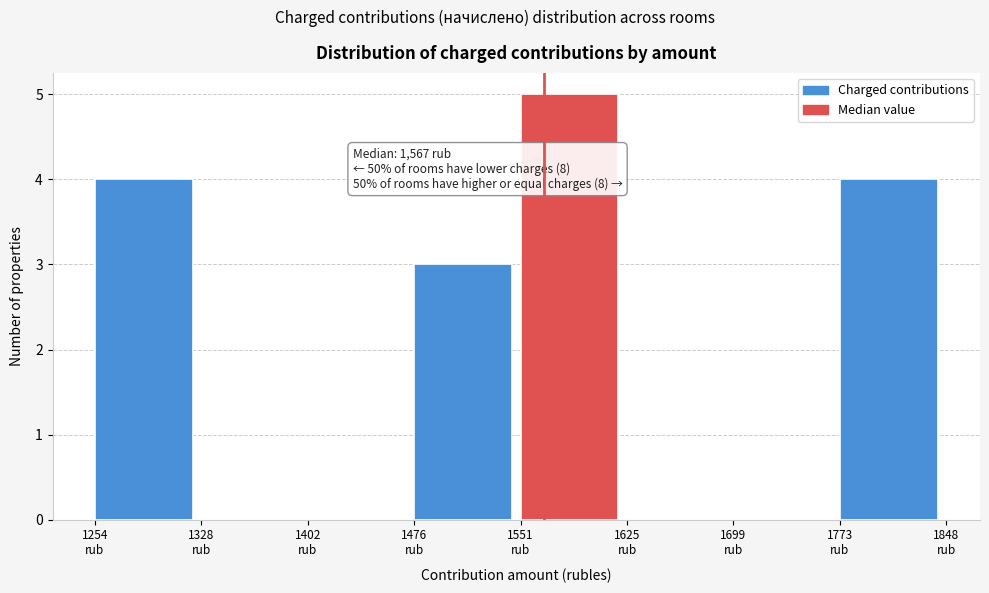

Over which range of the x-axis is the bar tallest?

1550 to 1620